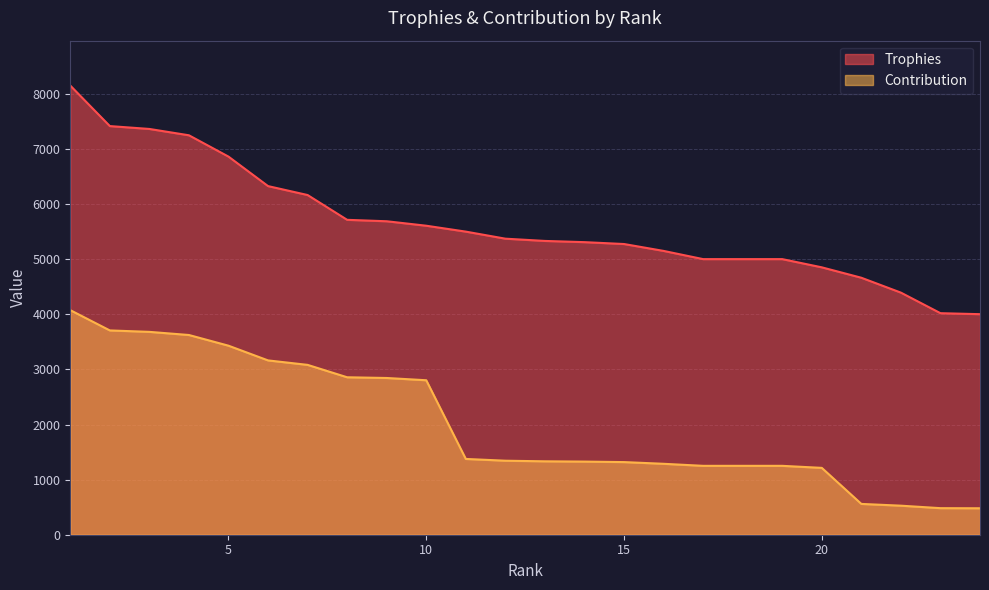

List the series in order of their peak value, highest first.

Trophies, Contribution